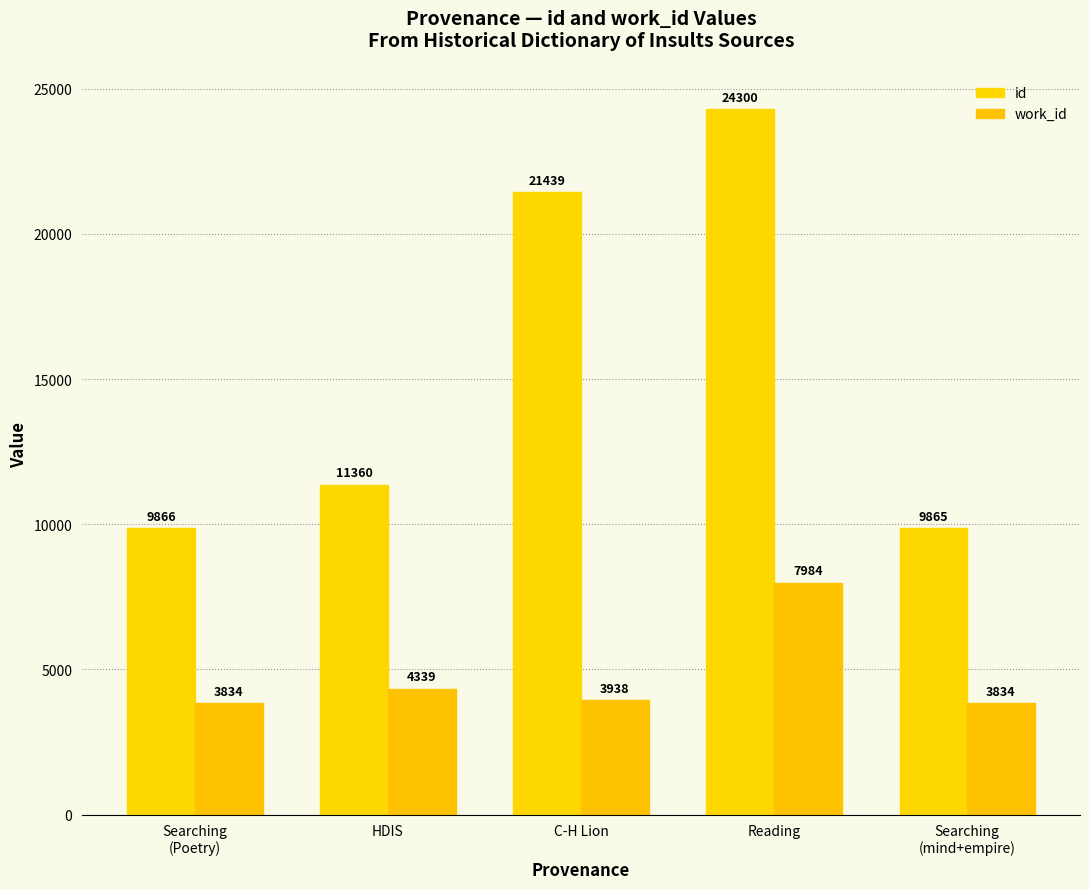

The id series shows 16690 at HDIS. True or false?

False